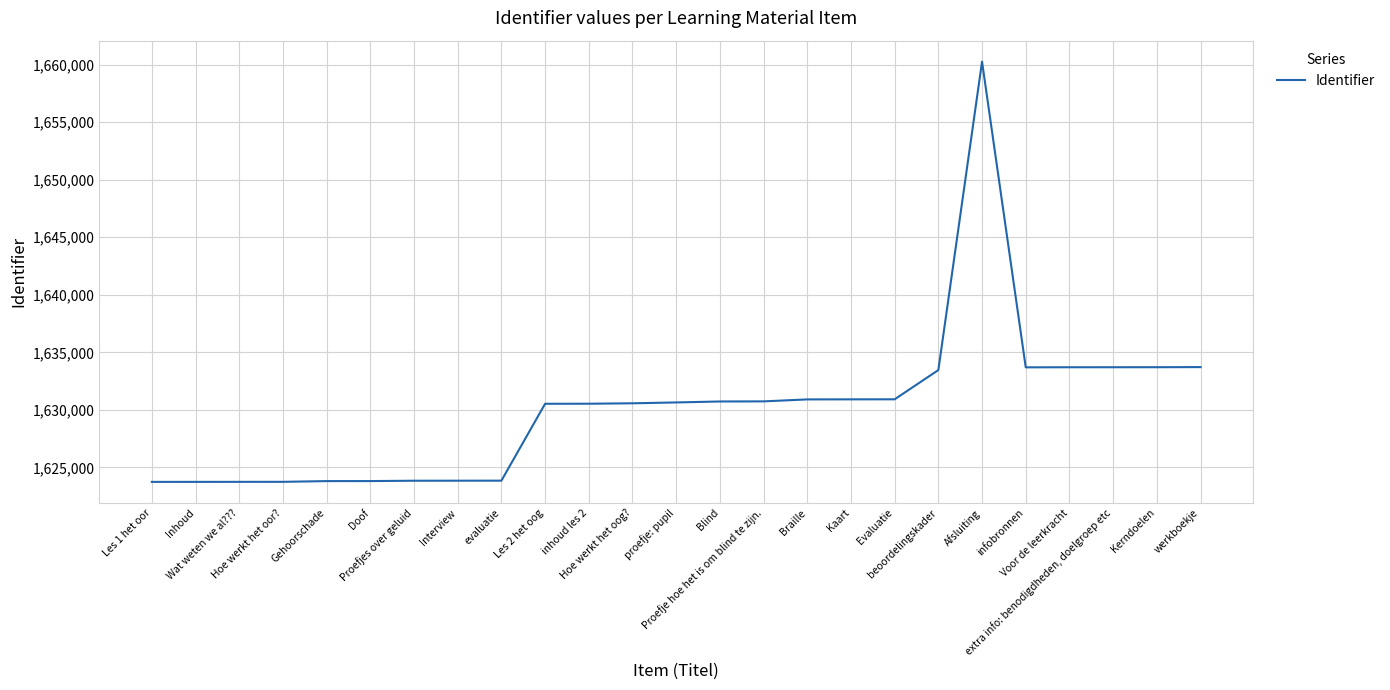

Is this an area chart (filled region under the line)?

No